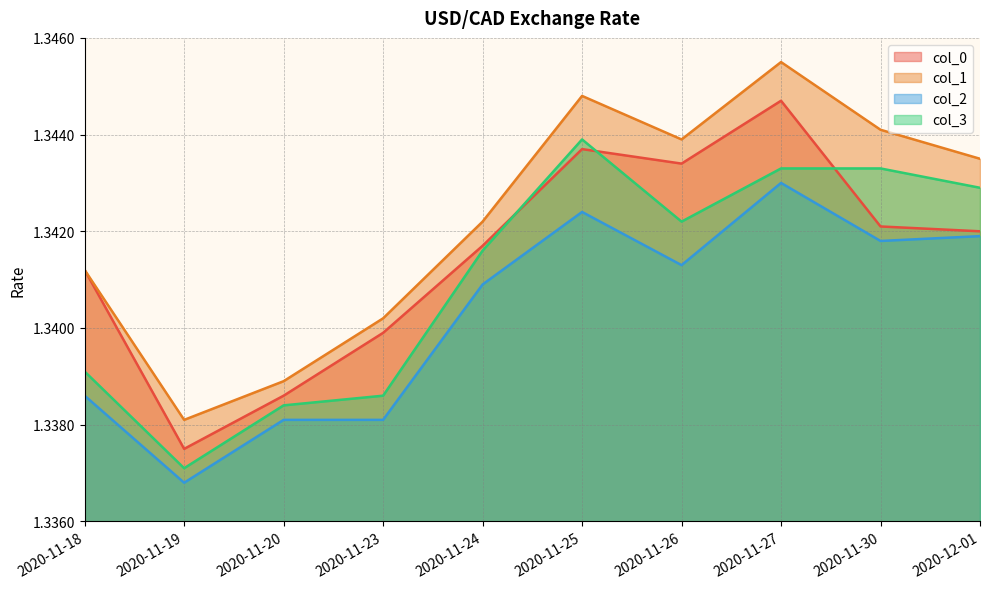

The value of col_1 at 2020-11-24 is 1.3. True or false?

True